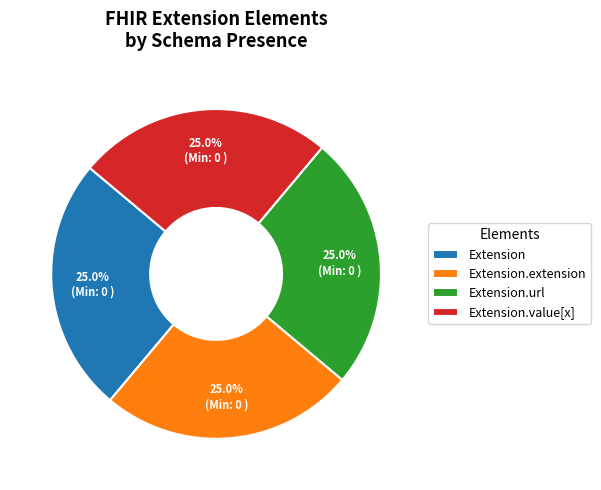

To the nearest percent, what portion does Extension.url represent?

25%